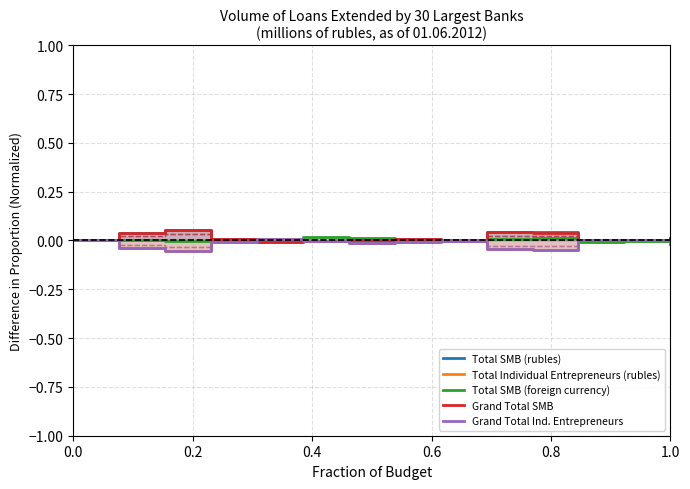

What is the minimum value shown in the chart?

-0.1